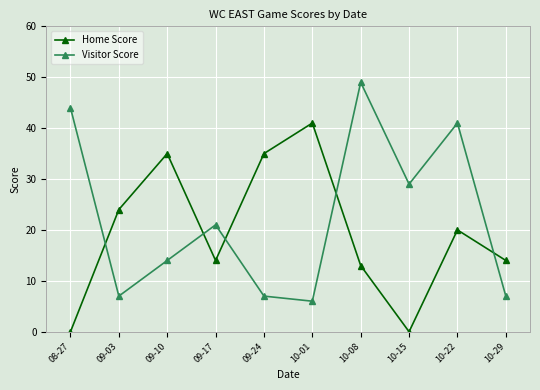

Reading left to right, what are all the values shown in this chart?

Home Score: 08-27=0	09-03=24	09-10=35	09-17=14	09-24=35	10-01=41	10-08=13	10-15=0	10-22=20	10-29=14
Visitor Score: 08-27=44	09-03=7	09-10=14	09-17=21	09-24=7	10-01=6	10-08=49	10-15=29	10-22=41	10-29=7